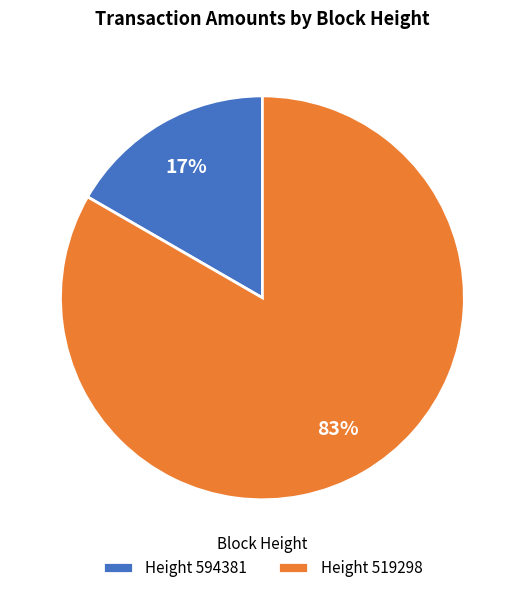

To the nearest percent, what is the average slice percentage?

50%